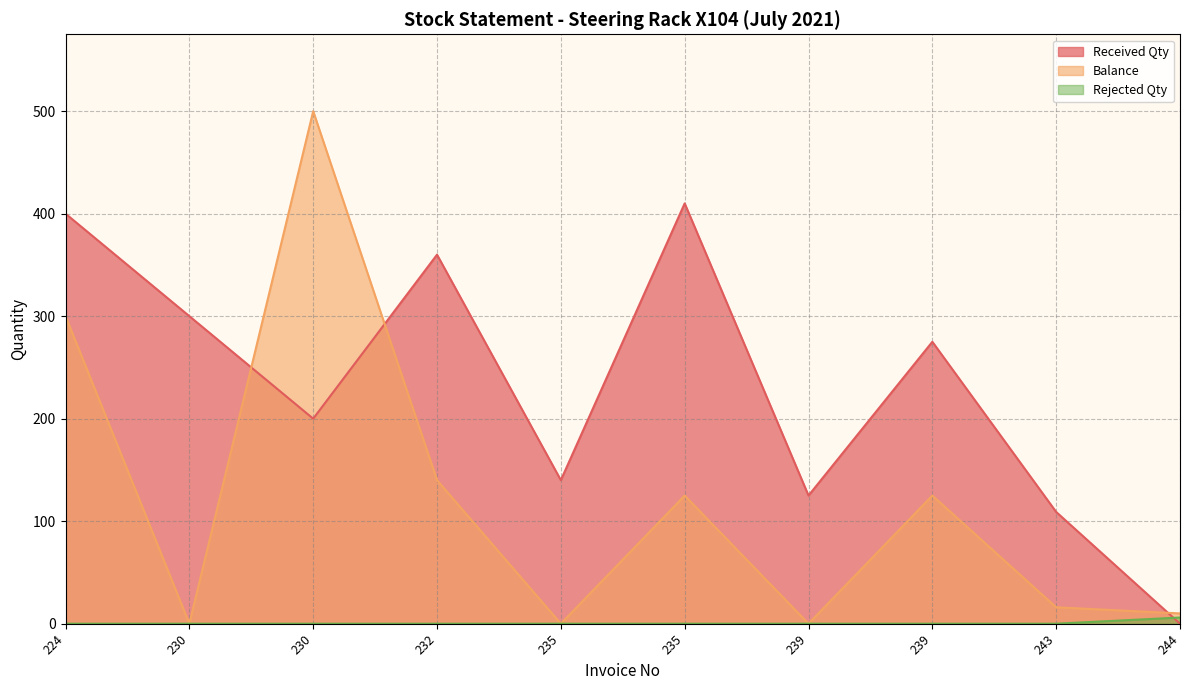

True or false: Rejected Qty and Balance cross at least once.

False